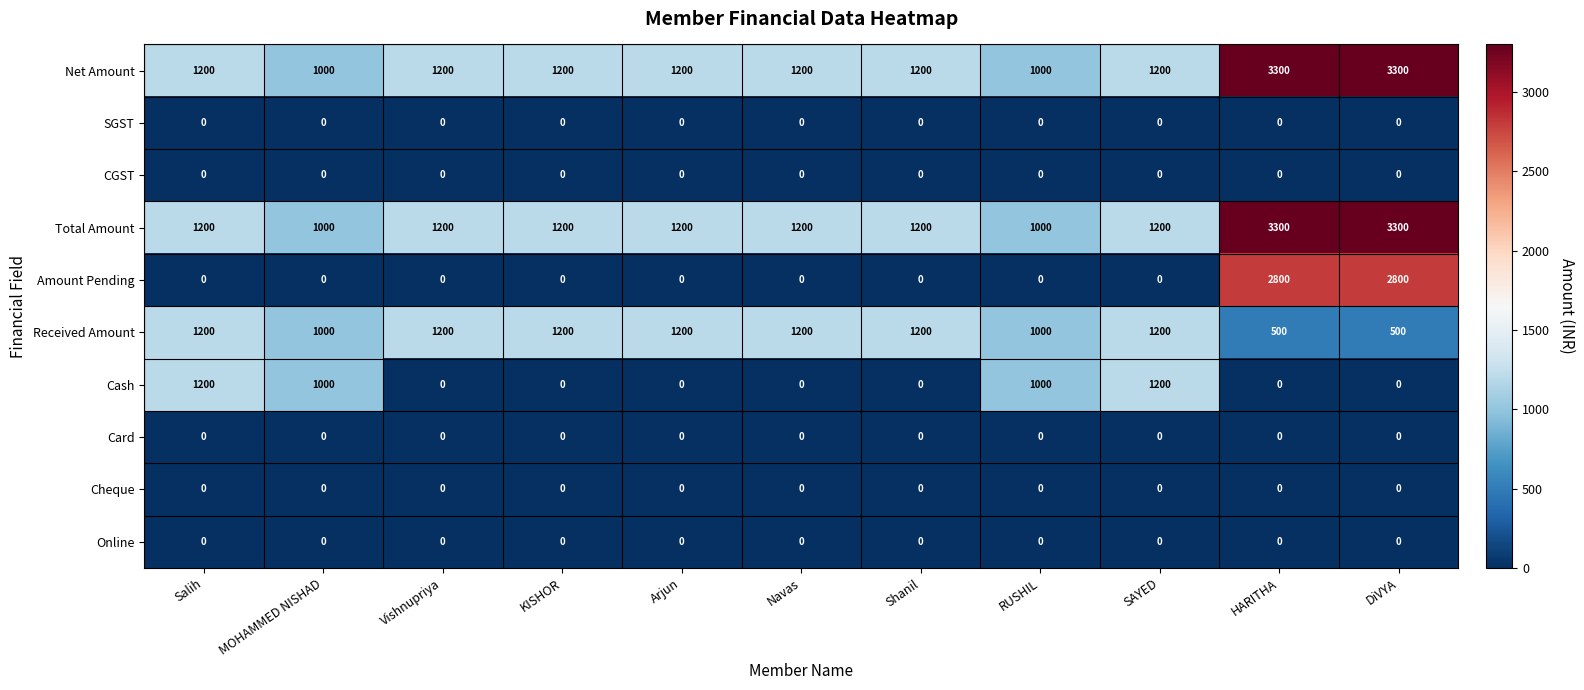

True or false: SGST has a value of 0 at SAYED.

True